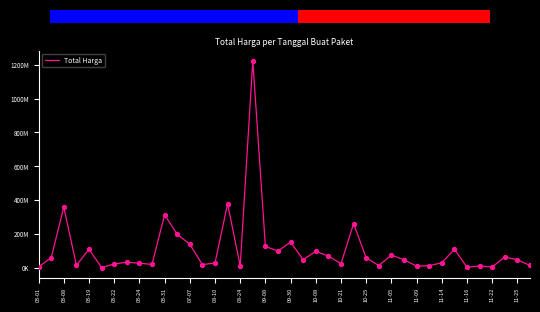

Is this an area chart (filled region under the line)?

No